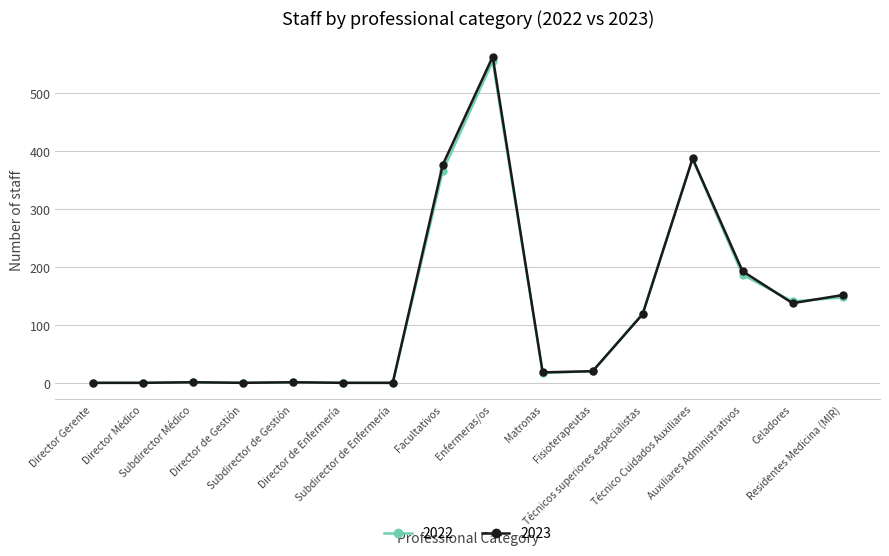

What is the highest value of the 2022 series?

554